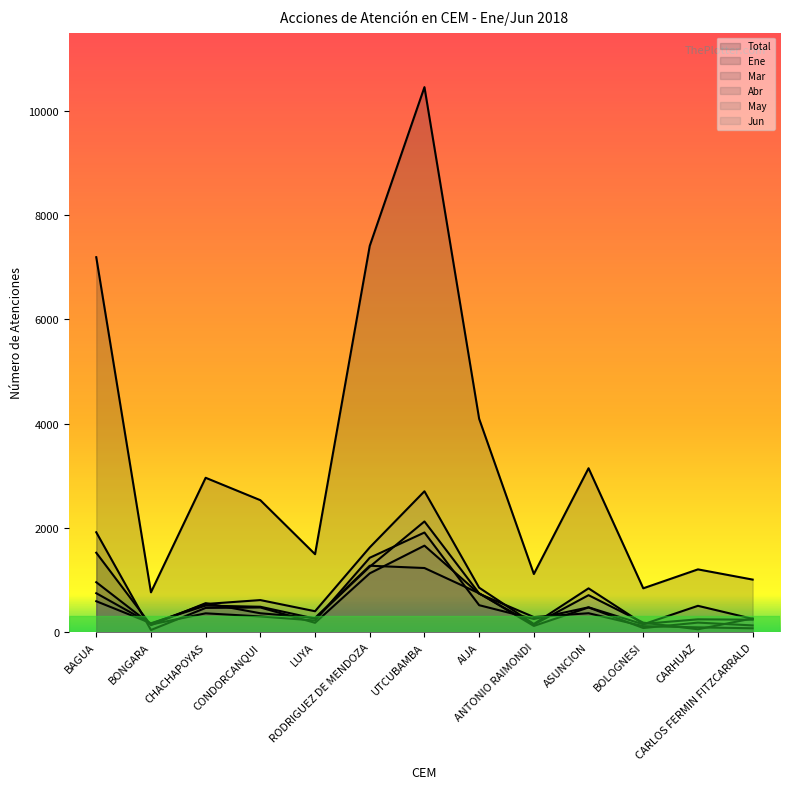

What is the maximum value for Ene?

1917